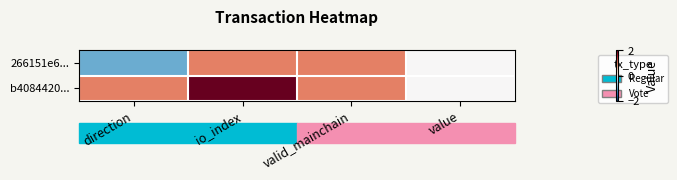

Which series changed the most between direction and value?

266151e6...